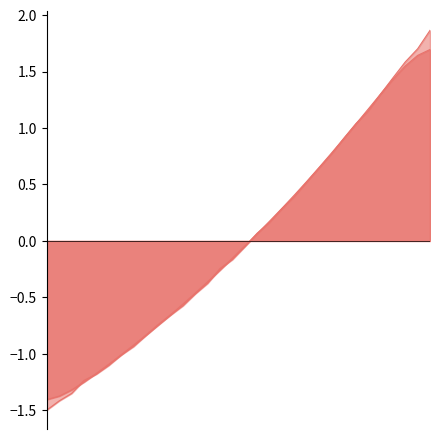

Which label corresponds to the smallest value in the chart?

218.0596